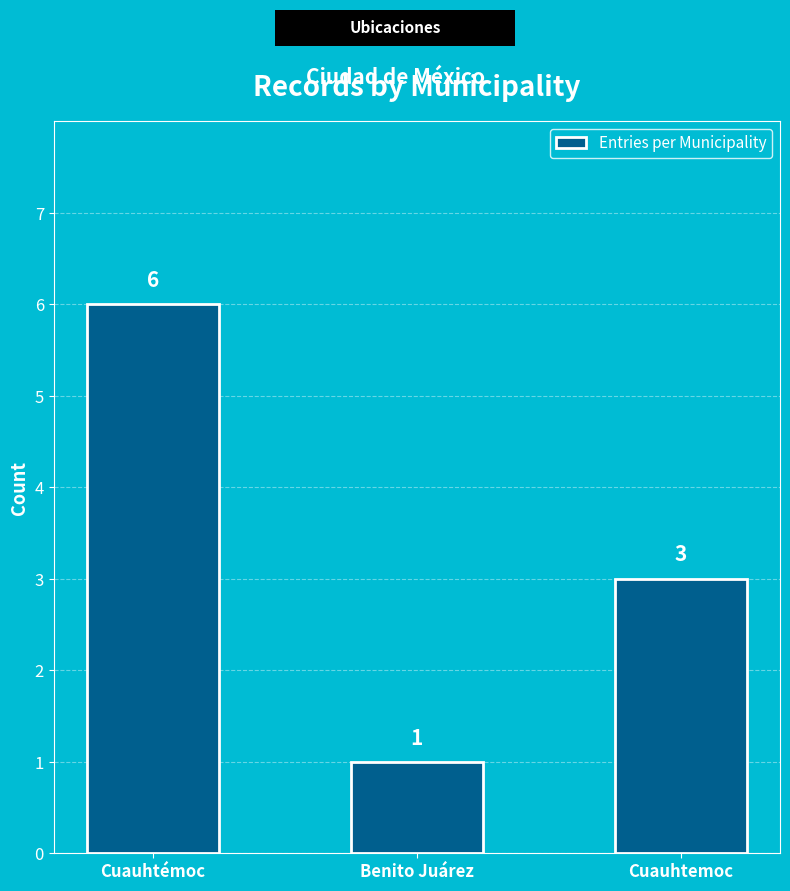

How many values are between 1 and 6?

3